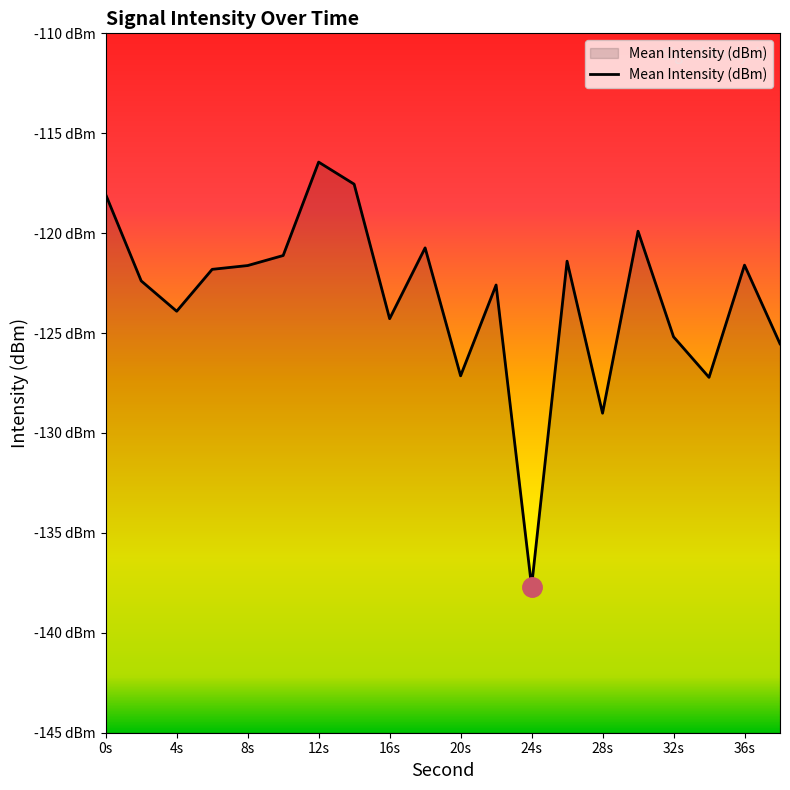

Reading right to left, transcribe all the data shown in this chart.

-125.5	-121.6	-127.2	-125.2	-119.9	-129.0	-121.4	-137.7	-122.6	-127.1	-120.7	-124.3	-117.5	-116.4	-121.1	-121.6	-121.8	-123.9	-122.4	-118.1